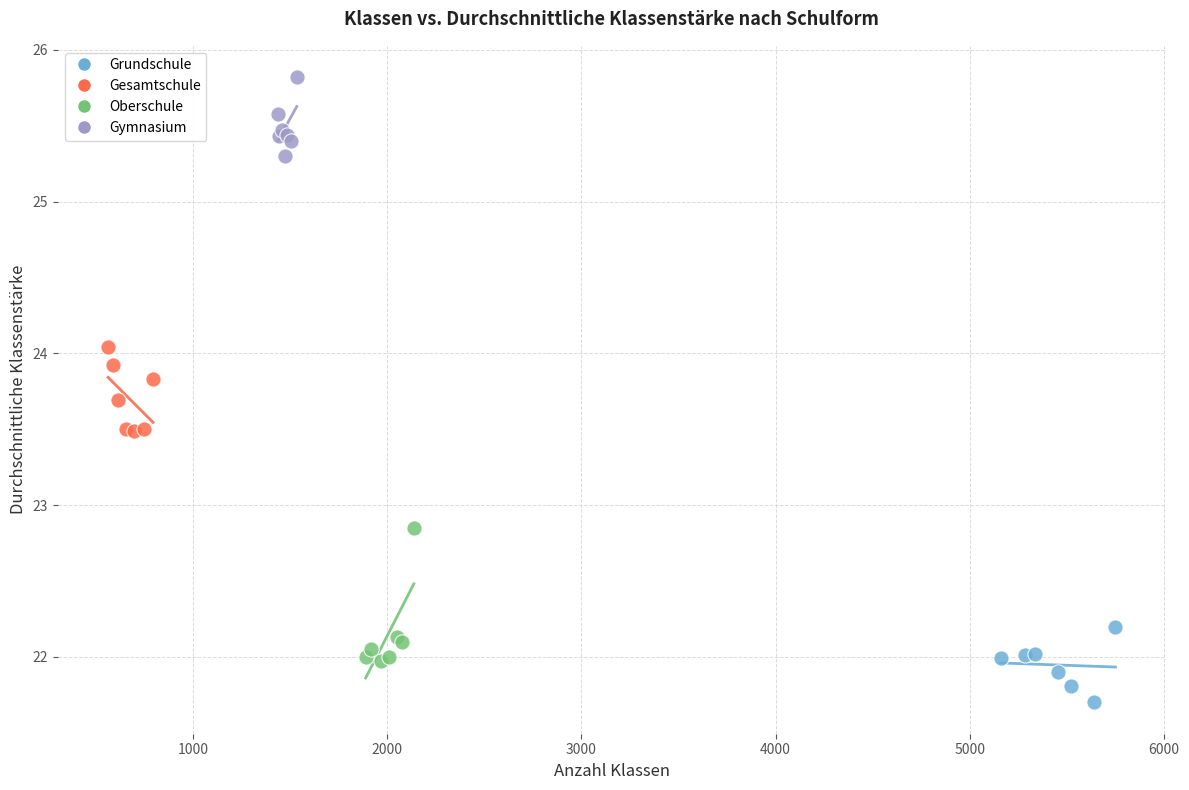

Which series reaches the minimum Y coordinate?

Grundschule